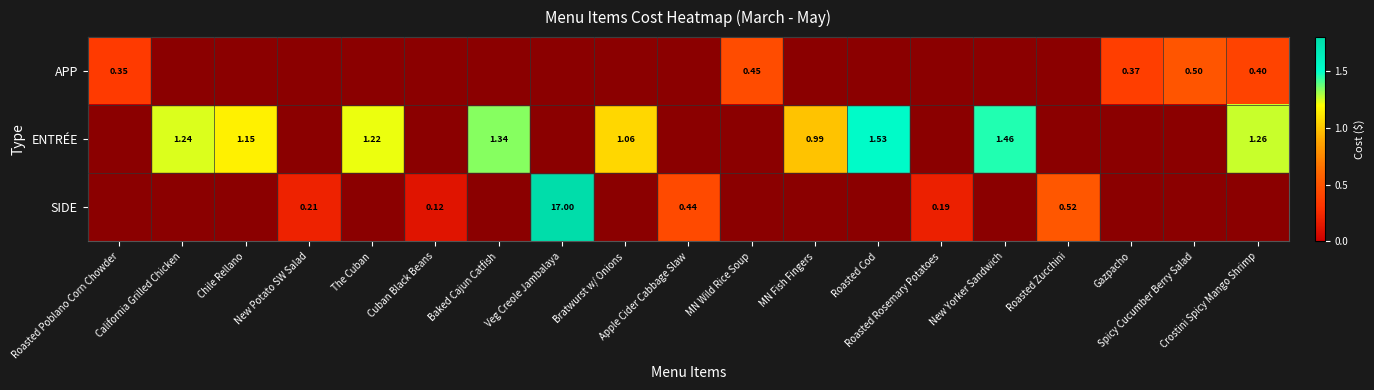

What is the difference between the highest and lowest values at Roasted Rosemary Potatoes?

0.2